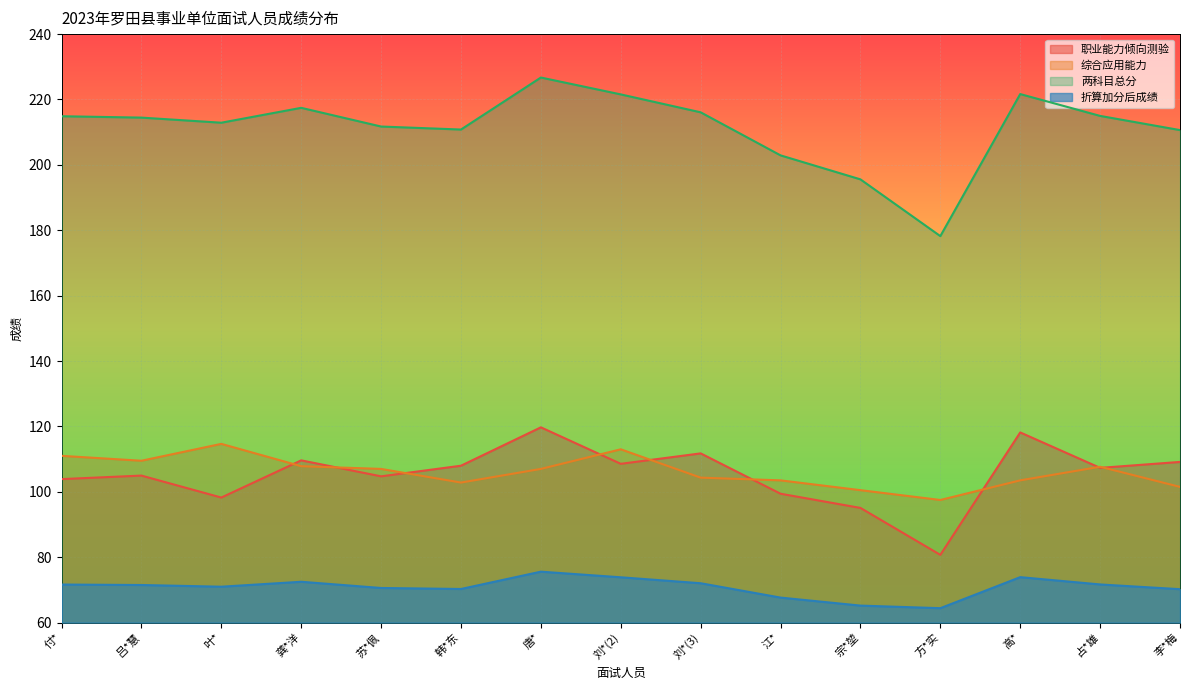

Reading left to right, extract all data points from this chart.

职业能力倾向测验: 103.9	105.0	98.2	109.6	104.7	108.0	119.7	108.6	111.8	99.4	95.1	80.7	118.2	107.3	109.1
综合应用能力: 111.0	109.5	114.7	107.8	107.0	102.8	107.0	113.0	104.3	103.5	100.5	97.5	103.5	107.7	101.5
两科目总分: 214.9	214.5	212.9	217.4	211.7	210.8	226.7	221.6	216.1	202.9	195.6	178.2	221.7	215.0	210.6
折算加分后成绩: 71.6	71.5	71.0	72.5	70.6	70.3	75.6	73.8	72.0	67.6	65.2	64.4	73.9	71.7	70.2